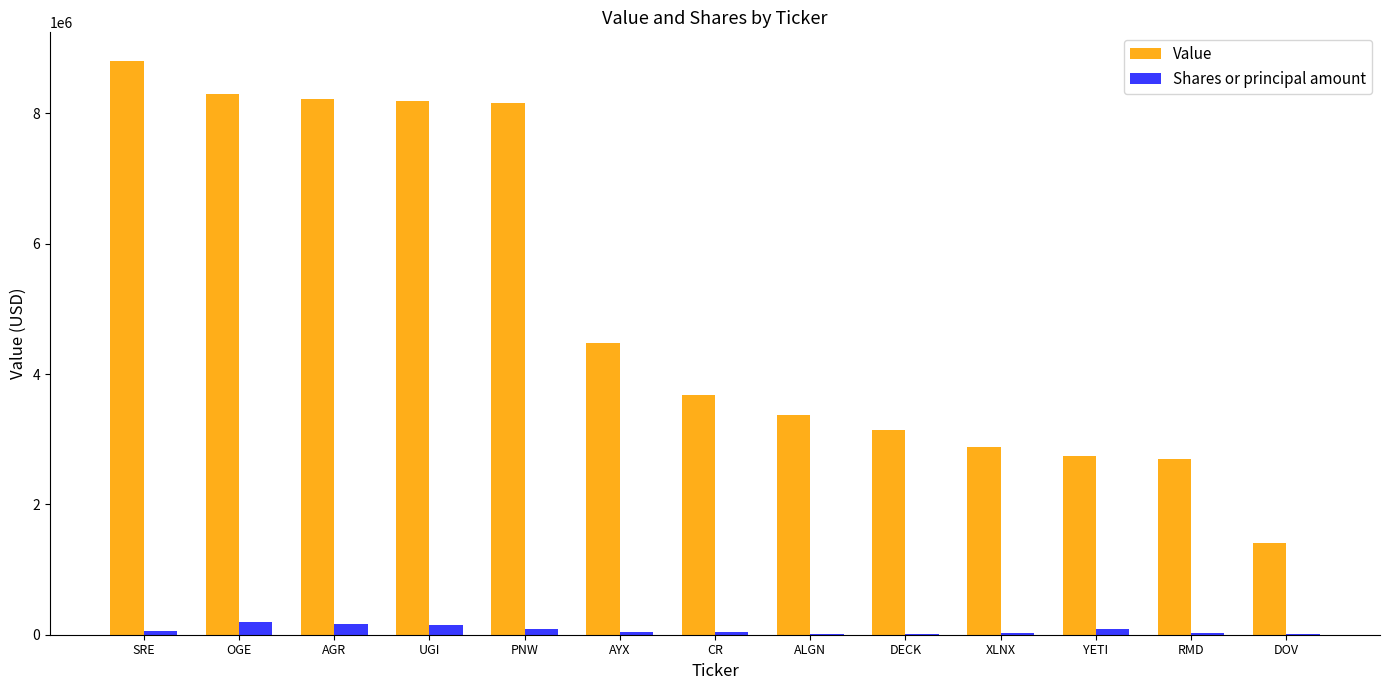

What is the sum of all Shares or principal amount values?

932291